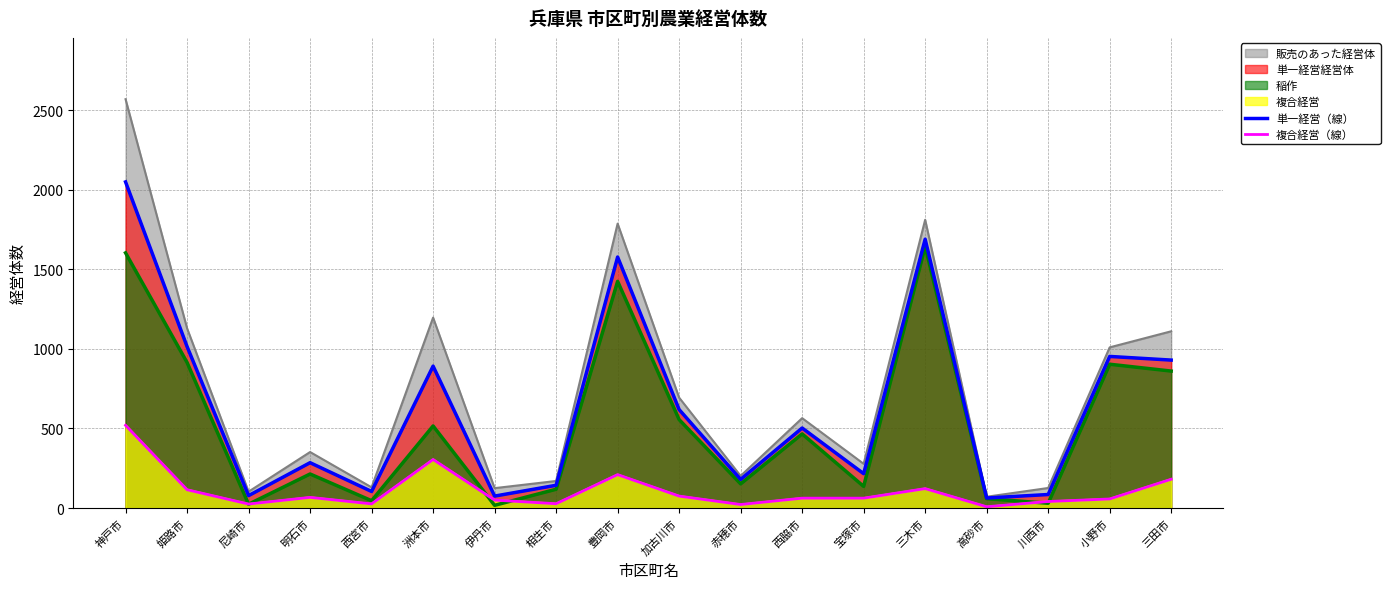

At how many categories does at least one series exceed 447?

9